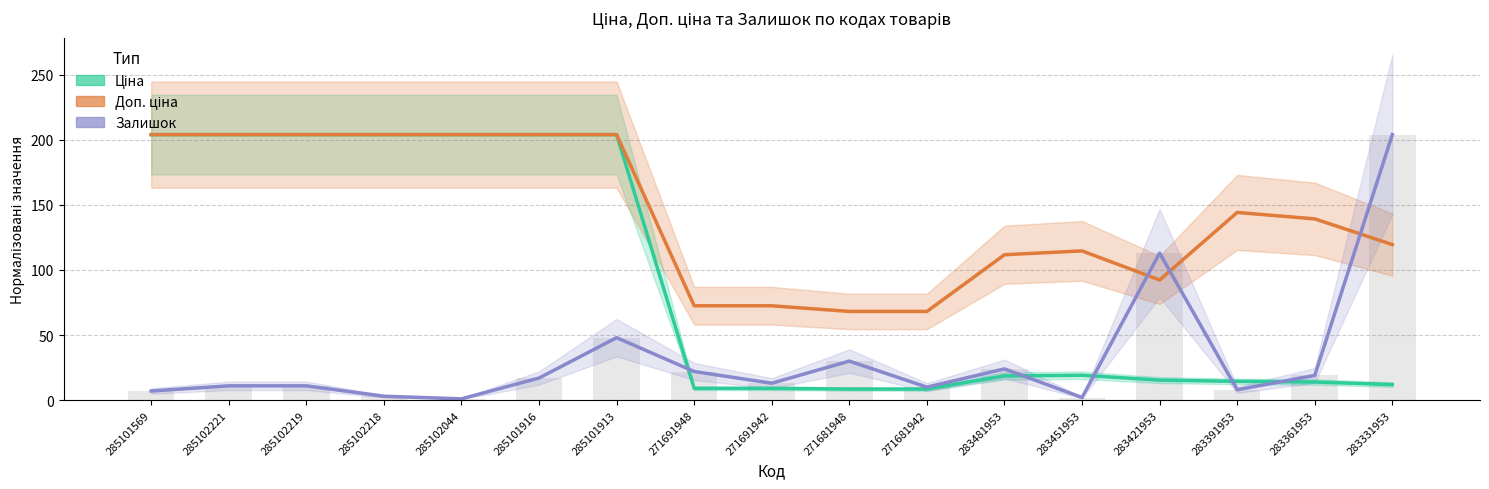

What are all the series names shown in the legend?

Ціна, Доп. ціна, Залишок